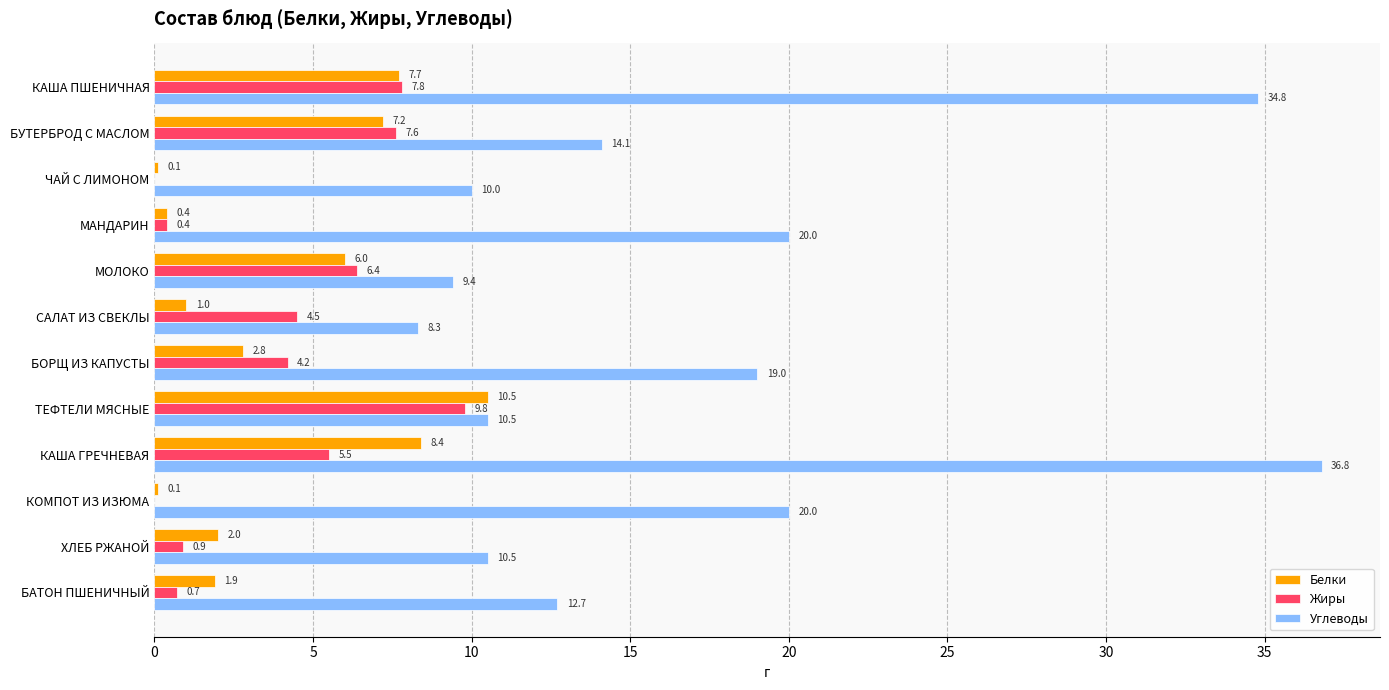

At which category does the chart reach its peak across all series?

КАША ГРЕЧНЕВАЯ